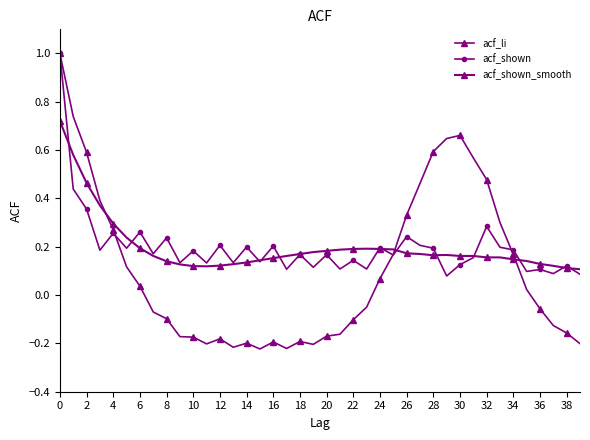

Does the chart have visible grid lines?

No